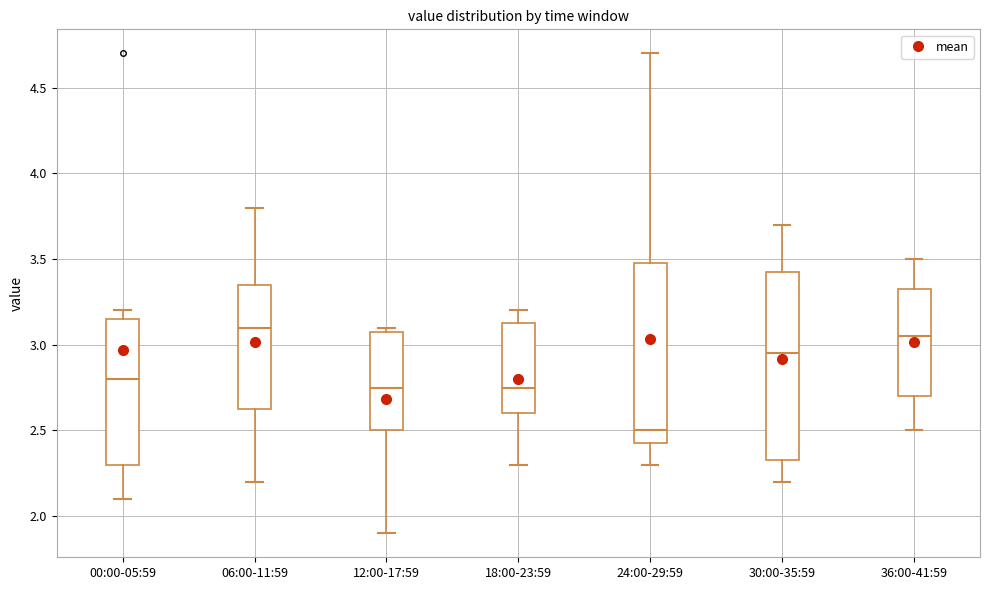

Reading left to right, read every box against the y-axis: the position of its median line, the range the box covers, and the ends of its whiskers. The values are not printed on the chart, so give them approximately, as read against the axis.

00:00-05:59: median 2.80, box 2.30 to 3.15, whiskers 2.10 to 3.20
06:00-11:59: median 3.10, box 2.65 to 3.35, whiskers 2.20 to 3.80
12:00-17:59: median 2.75, box 2.50 to 3.10, whiskers 1.90 to 3.10 (just above the box's upper edge)
18:00-23:59: median 2.75, box 2.60 to 3.15, whiskers 2.30 to 3.20
24:00-29:59: median 2.50, box 2.45 to 3.50, whiskers 2.30 to 4.70
30:00-35:59: median 2.95, box 2.35 to 3.45, whiskers 2.20 to 3.70
36:00-41:59: median 3.05, box 2.70 to 3.35, whiskers 2.50 to 3.50